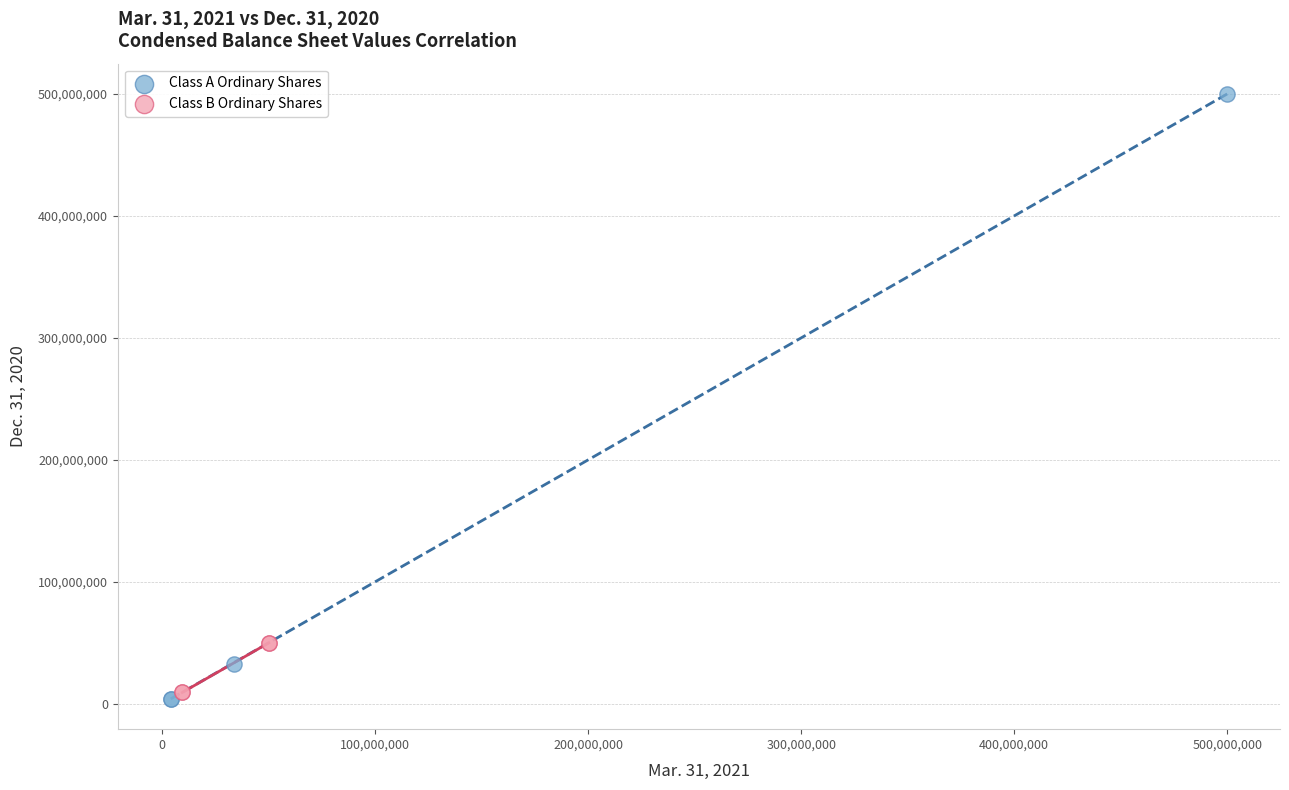

Which series has the widest spread of Y values?

Class A Ordinary Shares